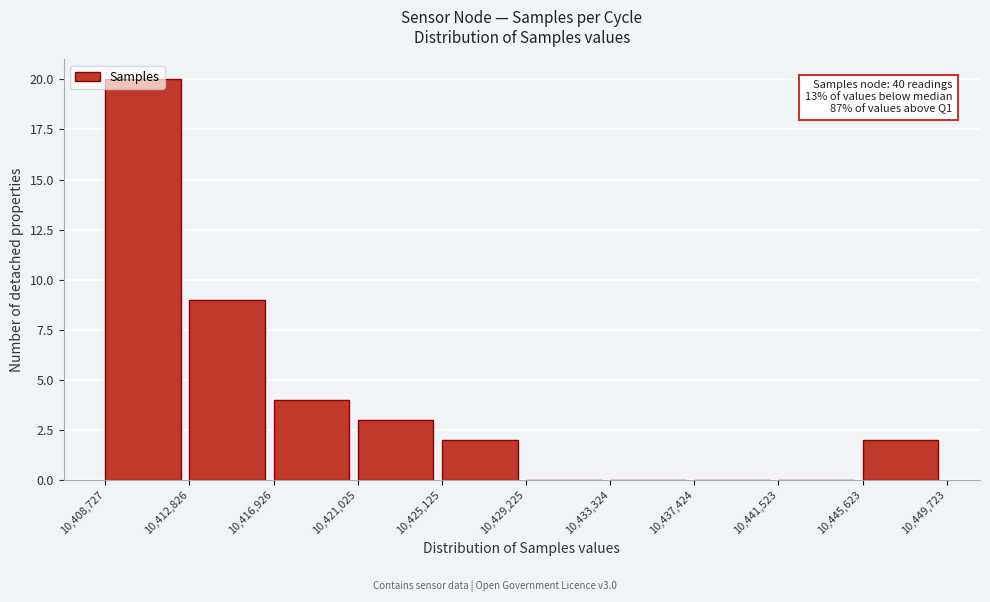

Over which range of the x-axis is the bar tallest?

10,408,727 to 10,412,826